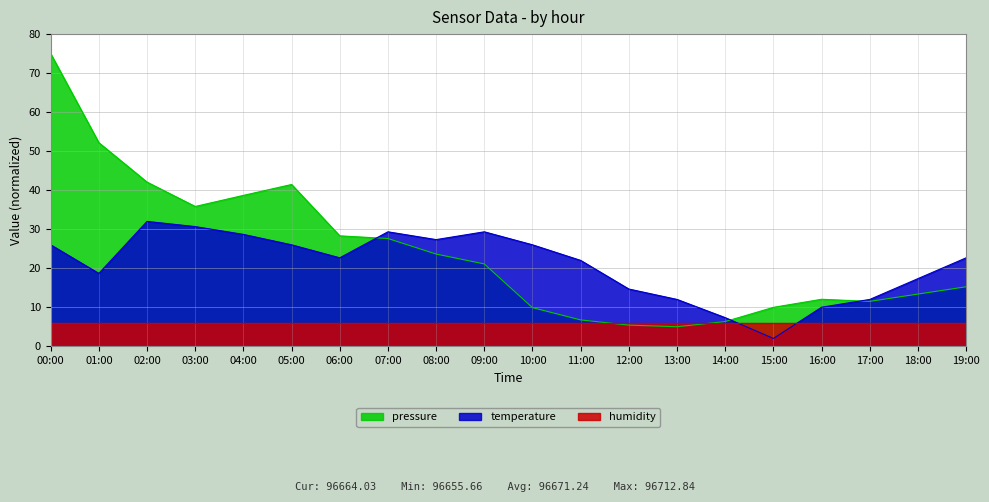

What is the spread (max minus min) of values at 00:00?

69.0